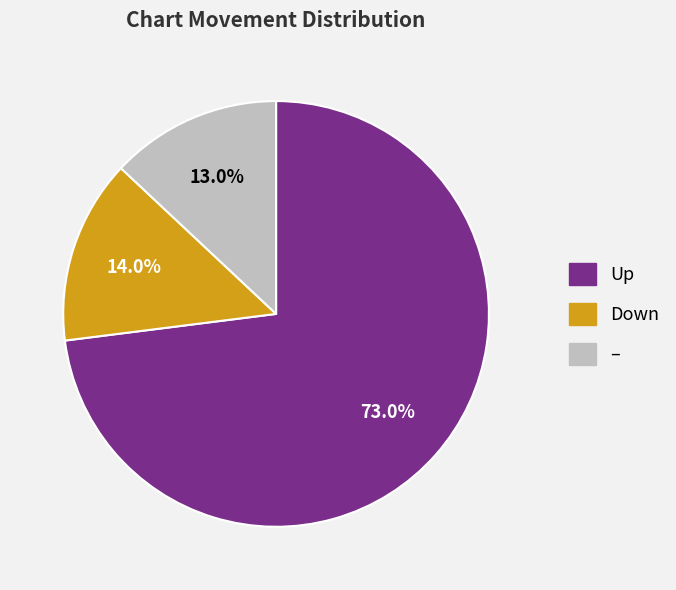

Is there any slice that represents more than half of the pie?

Yes